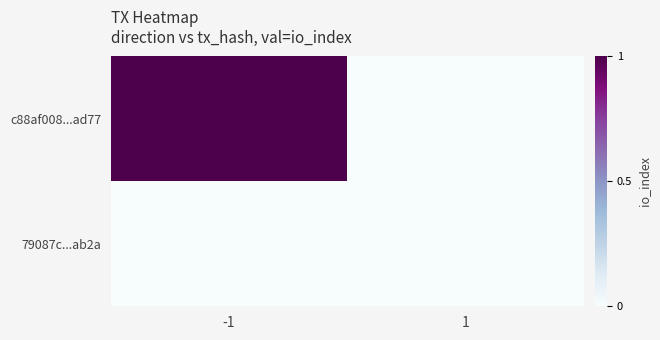

Reading left to right, transcribe all the data shown in this chart.

c88af008...ad77: -1=1	1=0
79087c...ab2a: -1=0	1=0